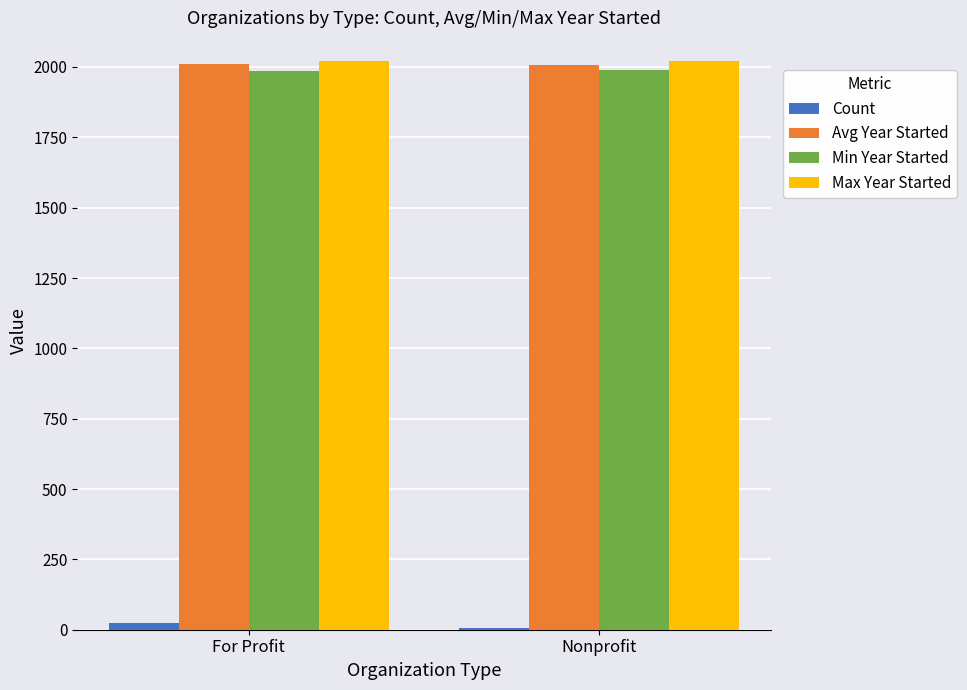

What is the maximum value for Max Year Started?

2022.0